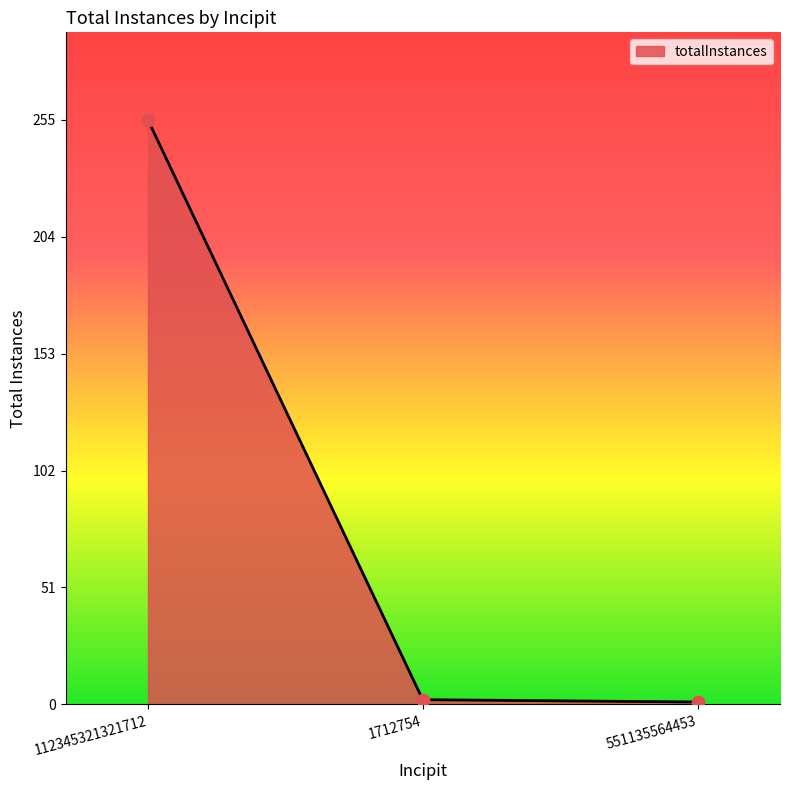

What is the change in value from 112345321321712 to 1712754?

-253